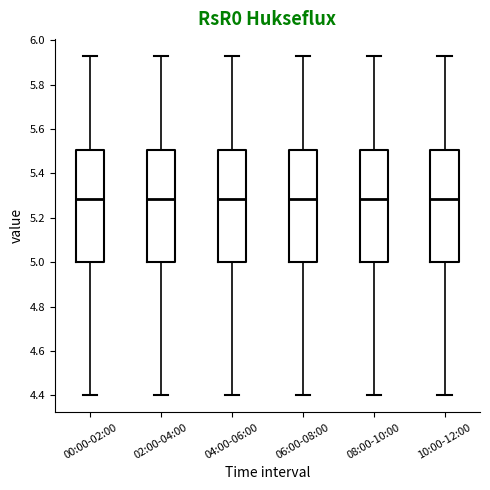

Where does the upper whisker of the box for 00:00-02:00 end on the y-axis? The values are not printed on the chart, so give them approximately, as read against the axis.

5.94